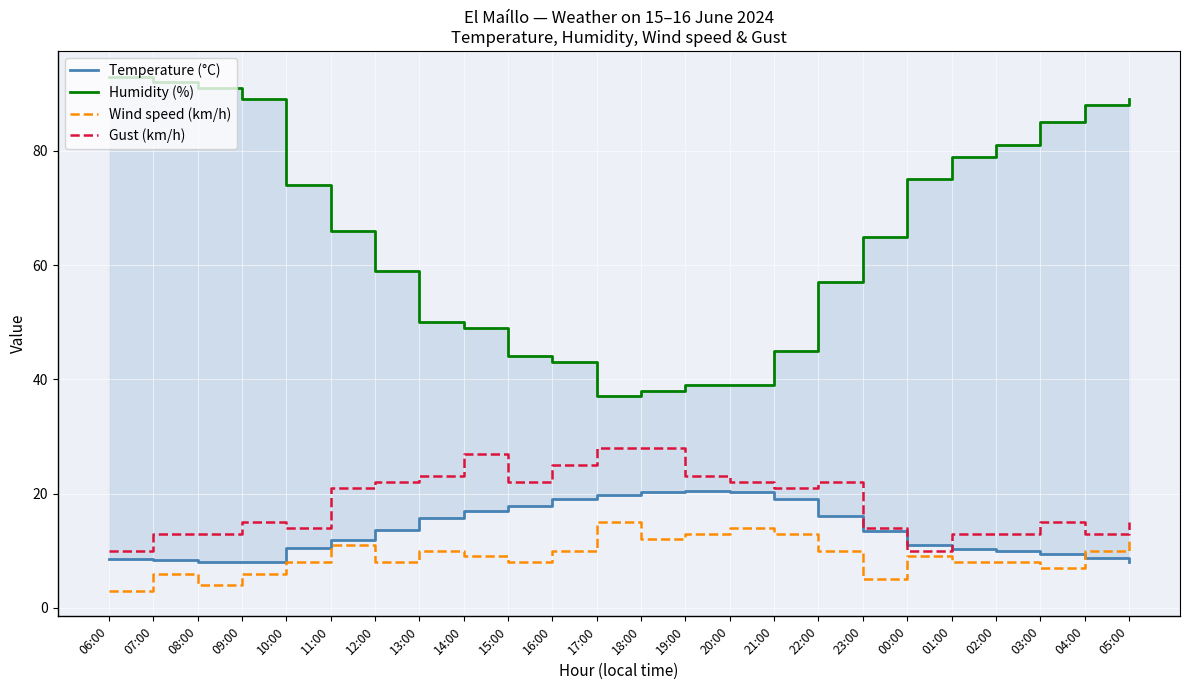

True or false: Temperature (°C) and Humidity (%) cross at least once.

False